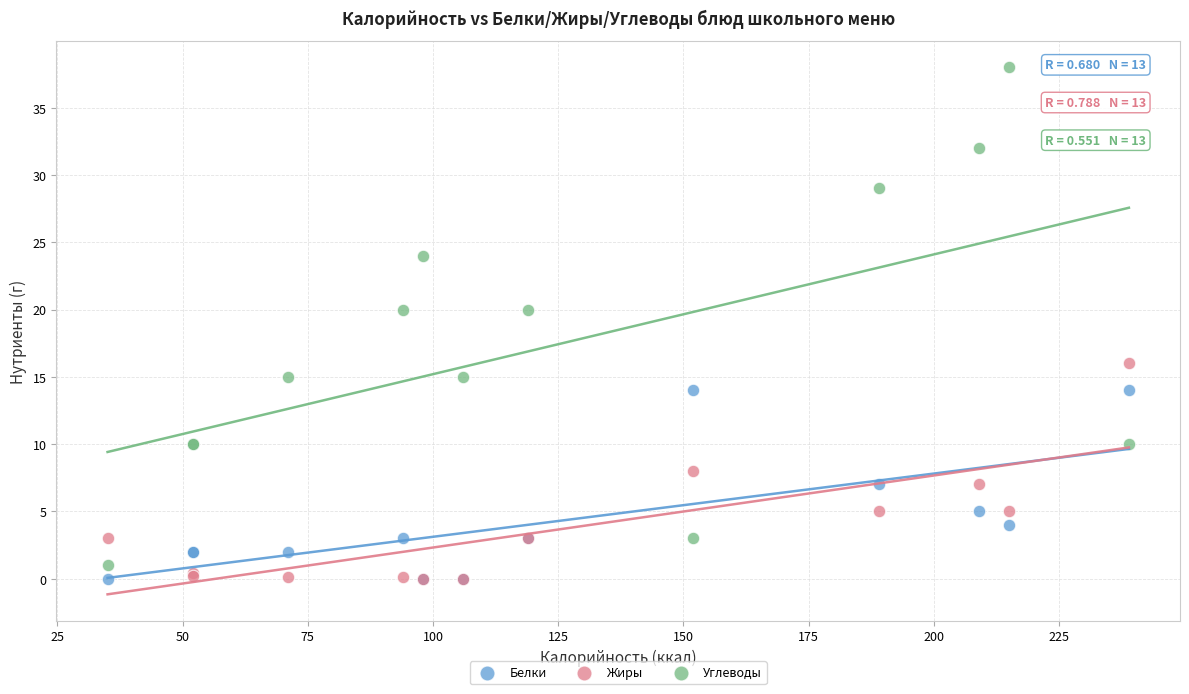

What are all the series names shown in the legend?

Белки, Жиры, Углеводы